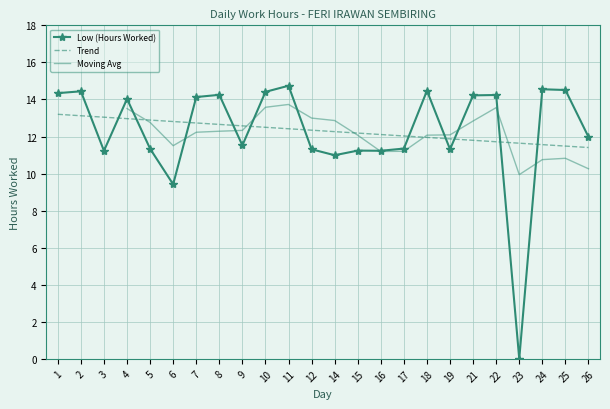

At which category does the data reach its first local valley?

3